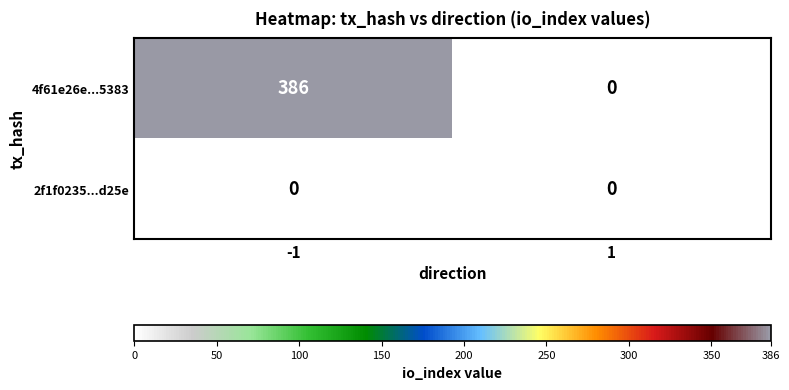

Is it true that 2f1f0235...d25e equals 0 at -1?

True